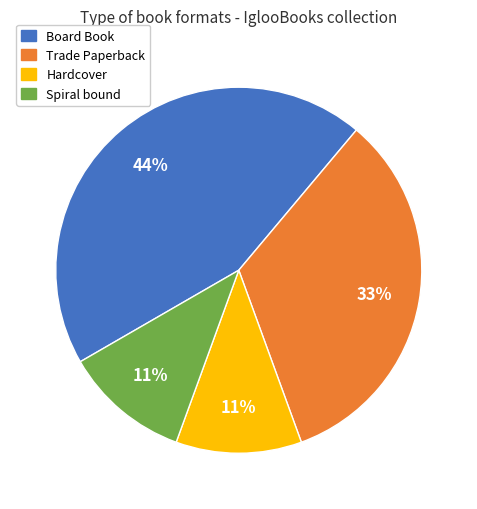

What is the largest slice in the pie chart?

Board Book